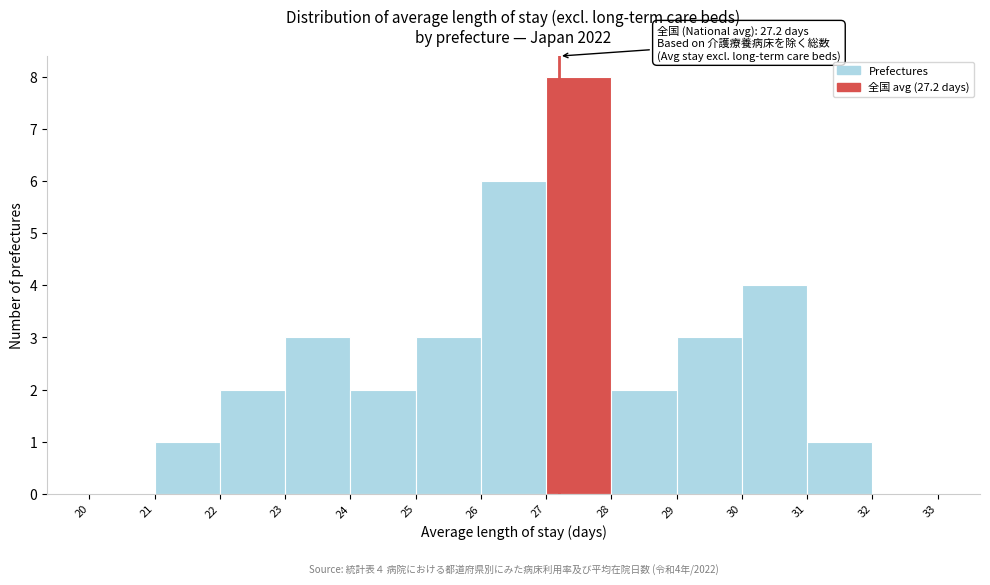

Over which range of the x-axis is the bar tallest?

27 to 28